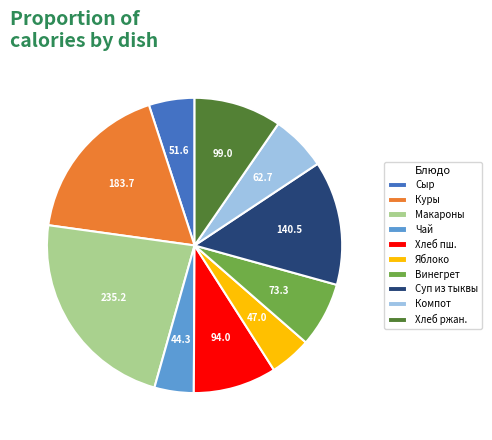

Which category has the biggest portion of the pie?

Макароны